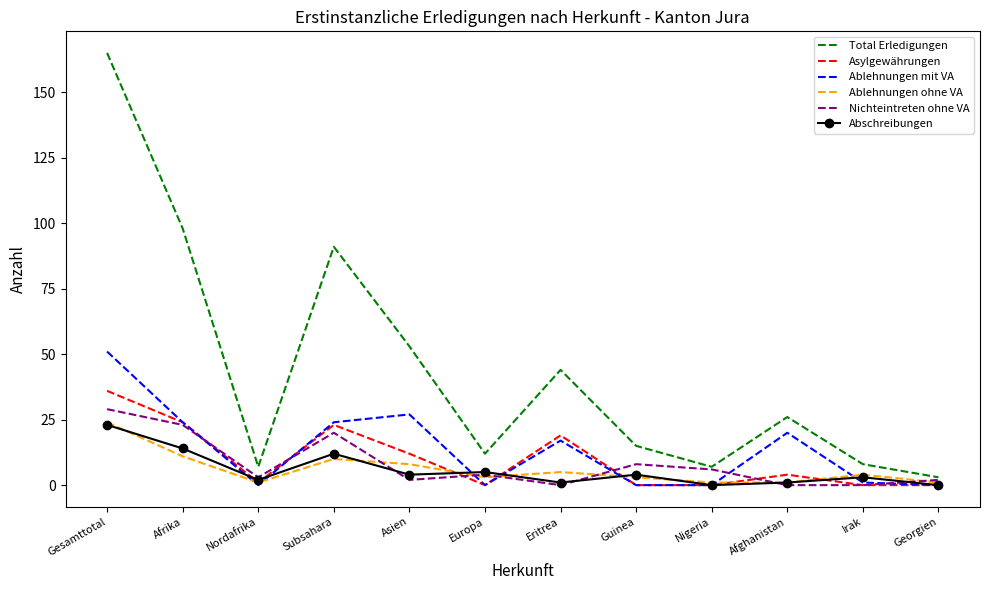

The Asylgewährungen series shows 24 at Afrika. True or false?

True